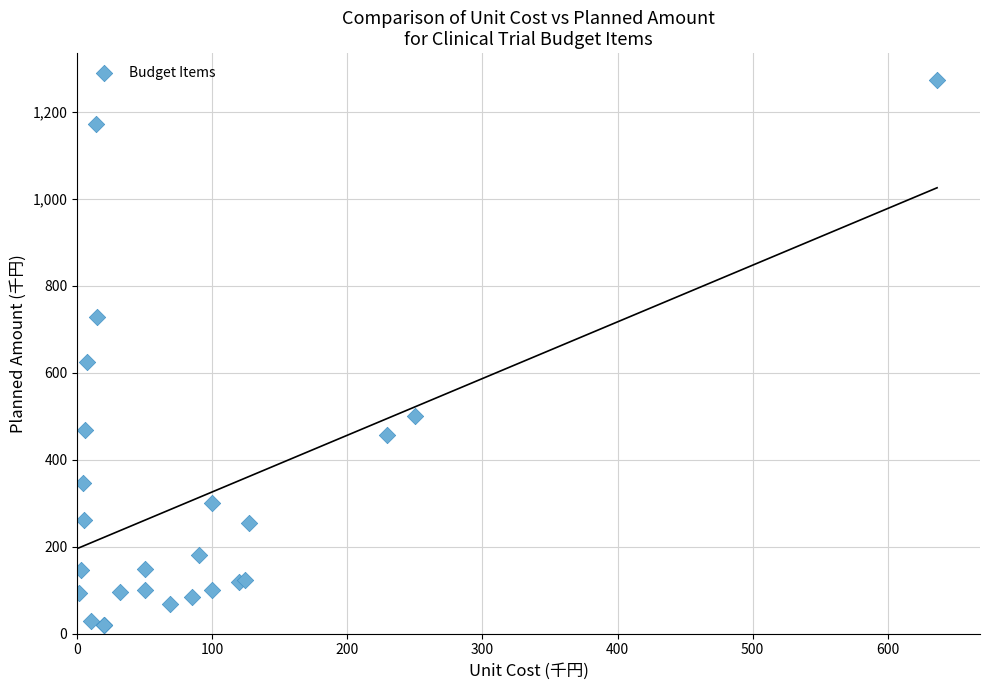

What Y value in the scatter plot is closest to 646?

624.7